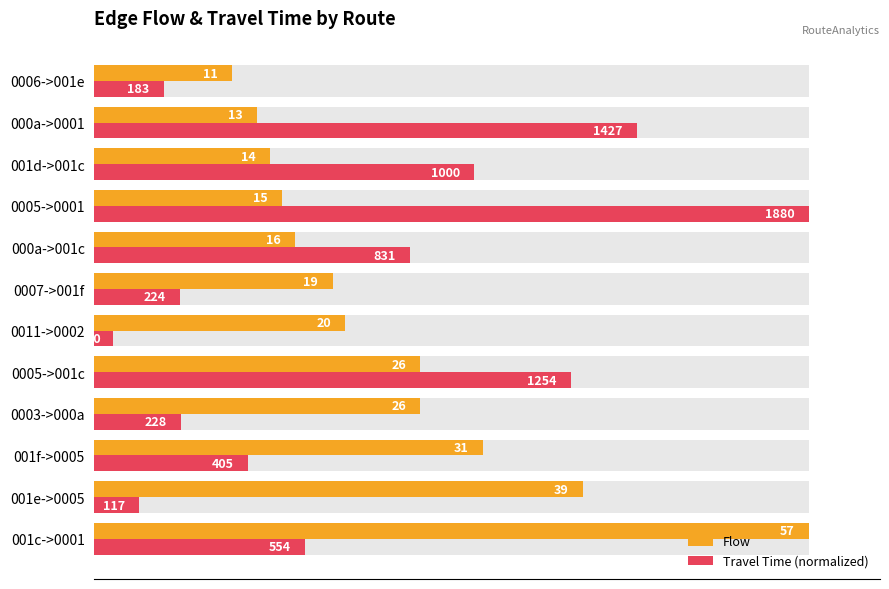

Between 001f->0005 and 0006->001e, which series saw the biggest shift?

Flow